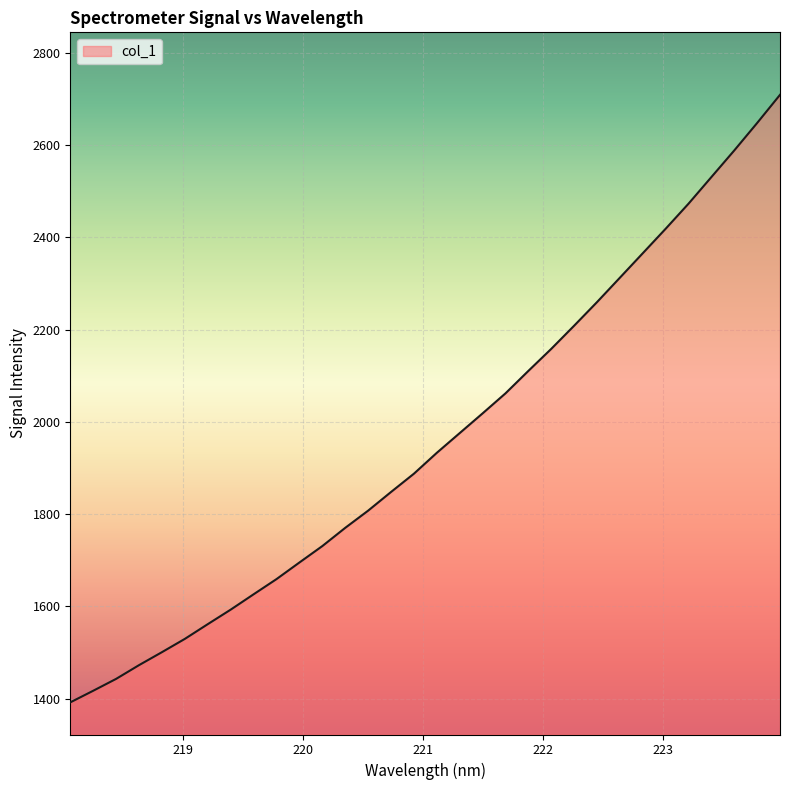

What is the smallest value displayed?

1392.1